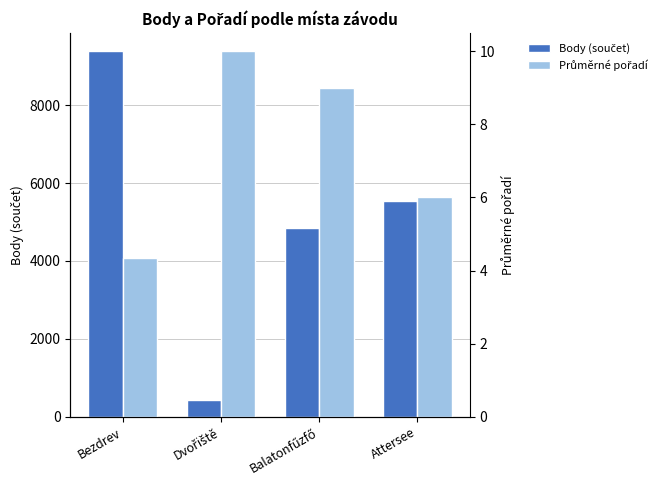

What is the difference between the maximum and minimum values in the Body (součet) series?

8957.0